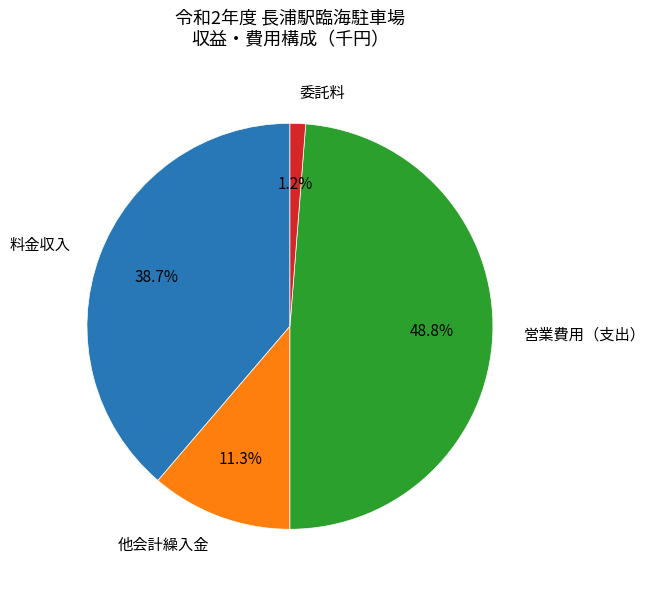

What percentage do 営業費用（支出） and 委託料 together represent?

50.0%